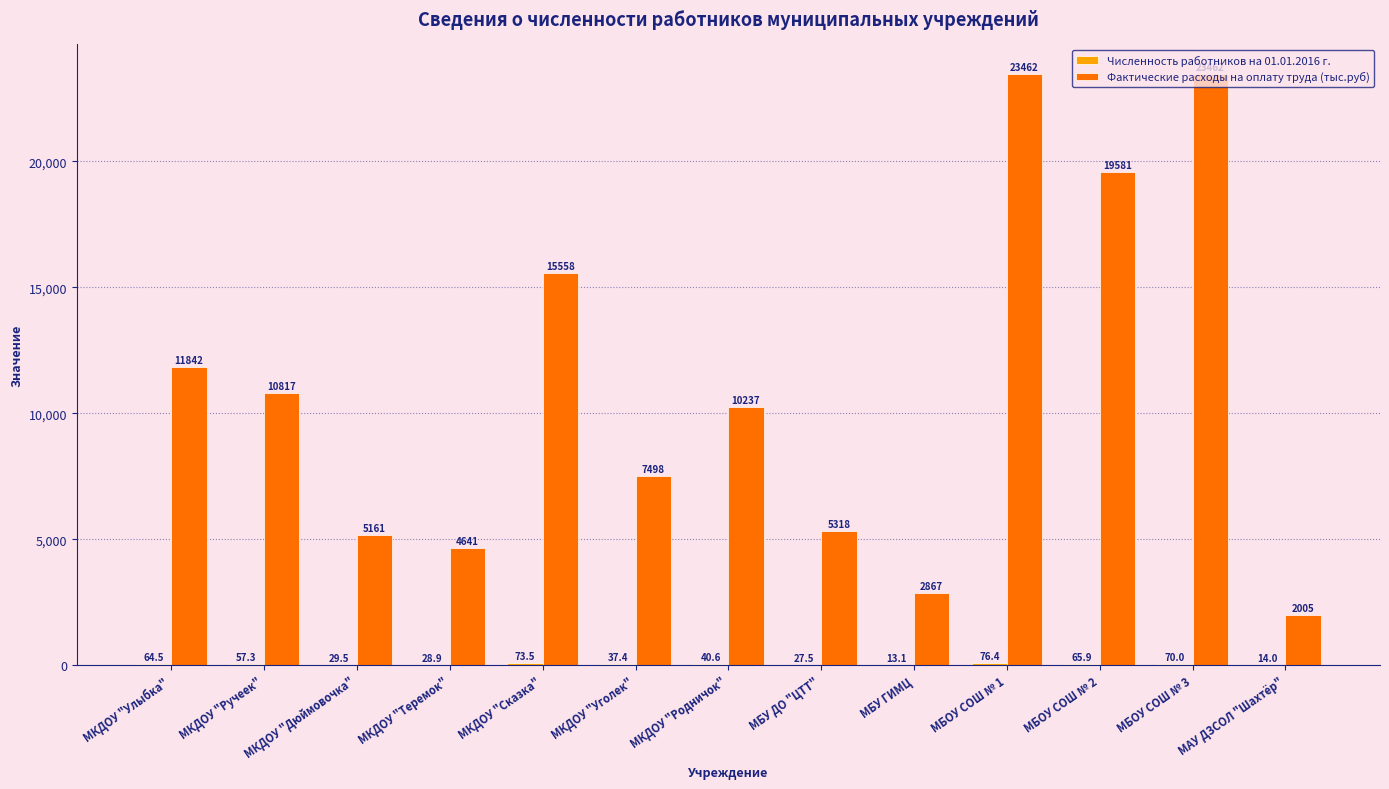

Where is Фактические расходы на оплату труда (тыс.руб) nearest to the value 12733?

МКДОУ "Улыбка"